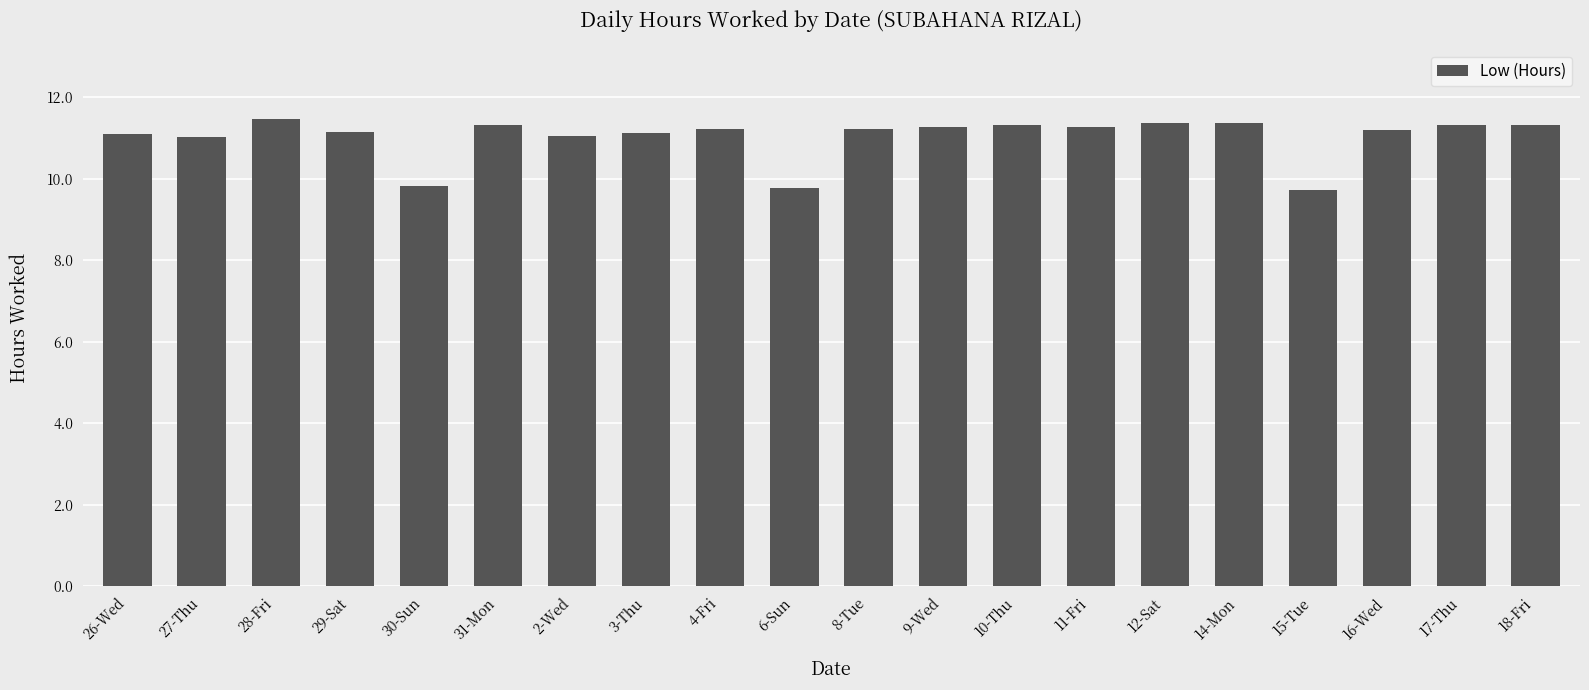

Count the number of data series in this chart.

1